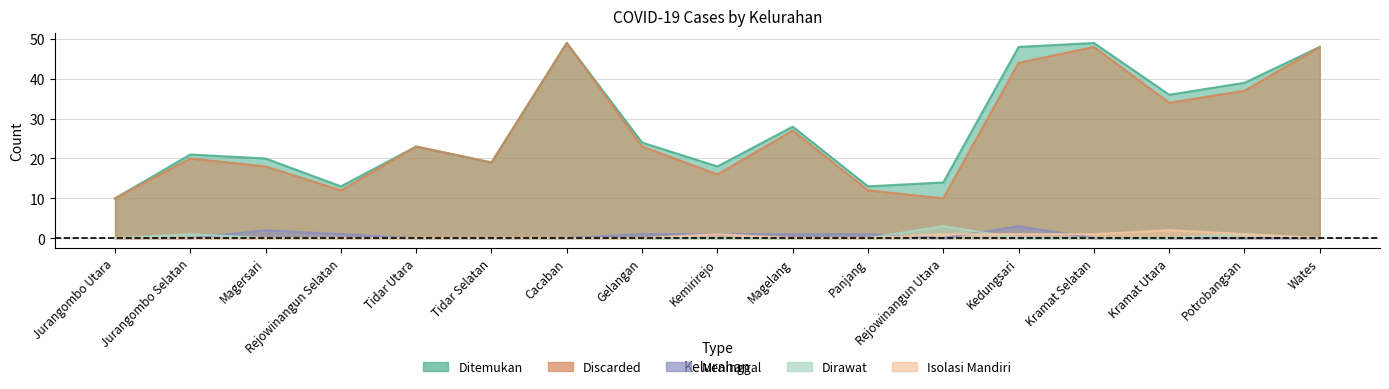

Is the value of Dirawat at Magelang greater than the value of Isolasi Mandiri at Rejowinangun Selatan?

No